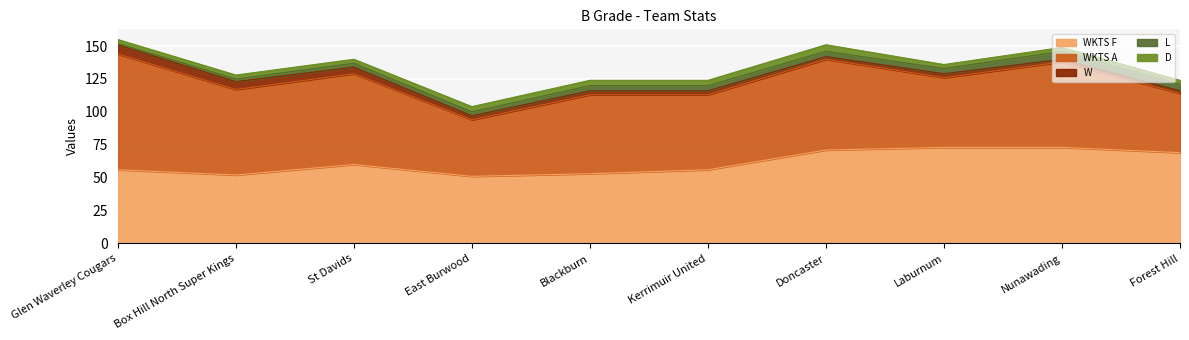

What is the minimum value shown in the chart?

1